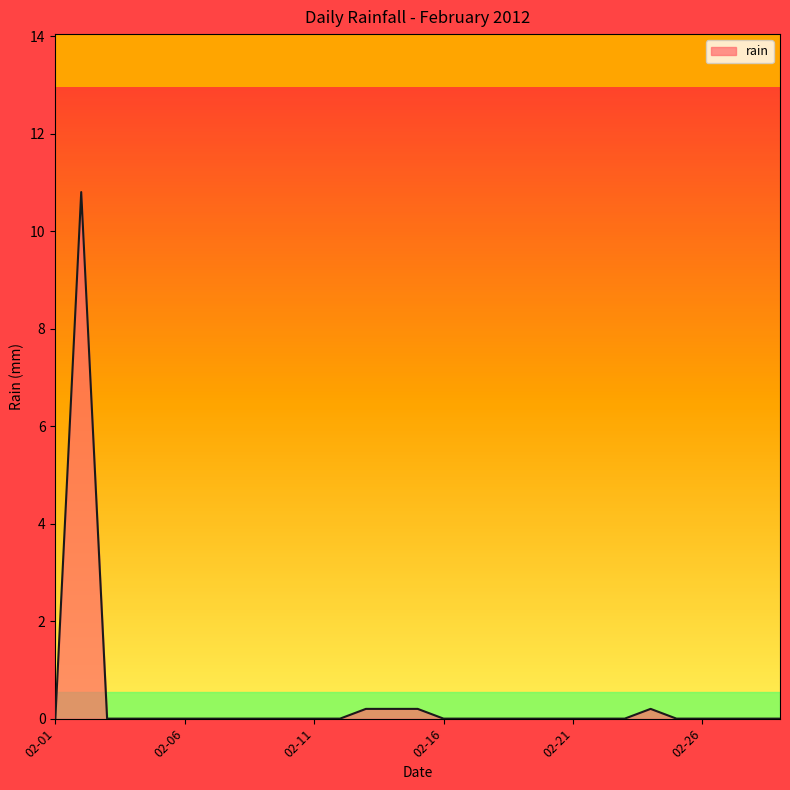

What is the greatest value displayed?

10.8